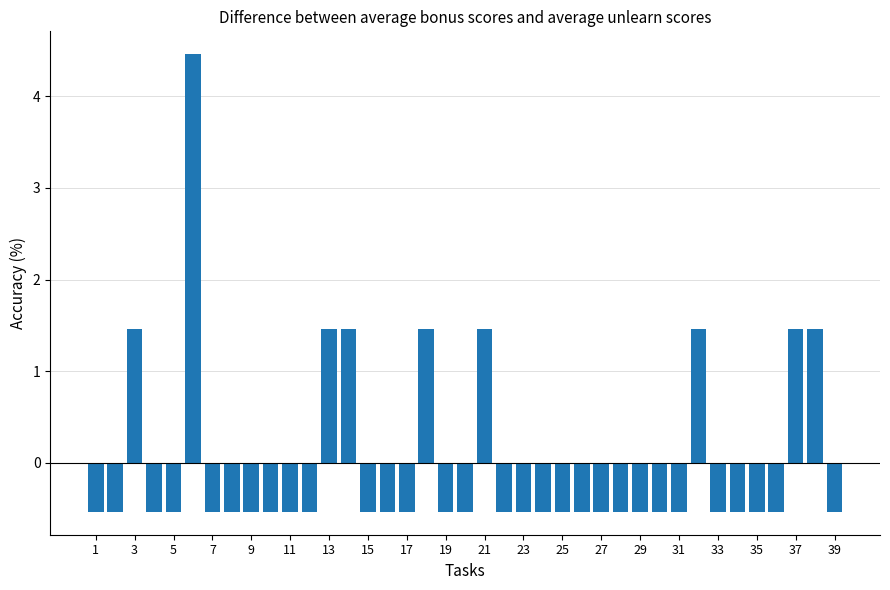

What is the value of the 13th bar from the left?

1.5